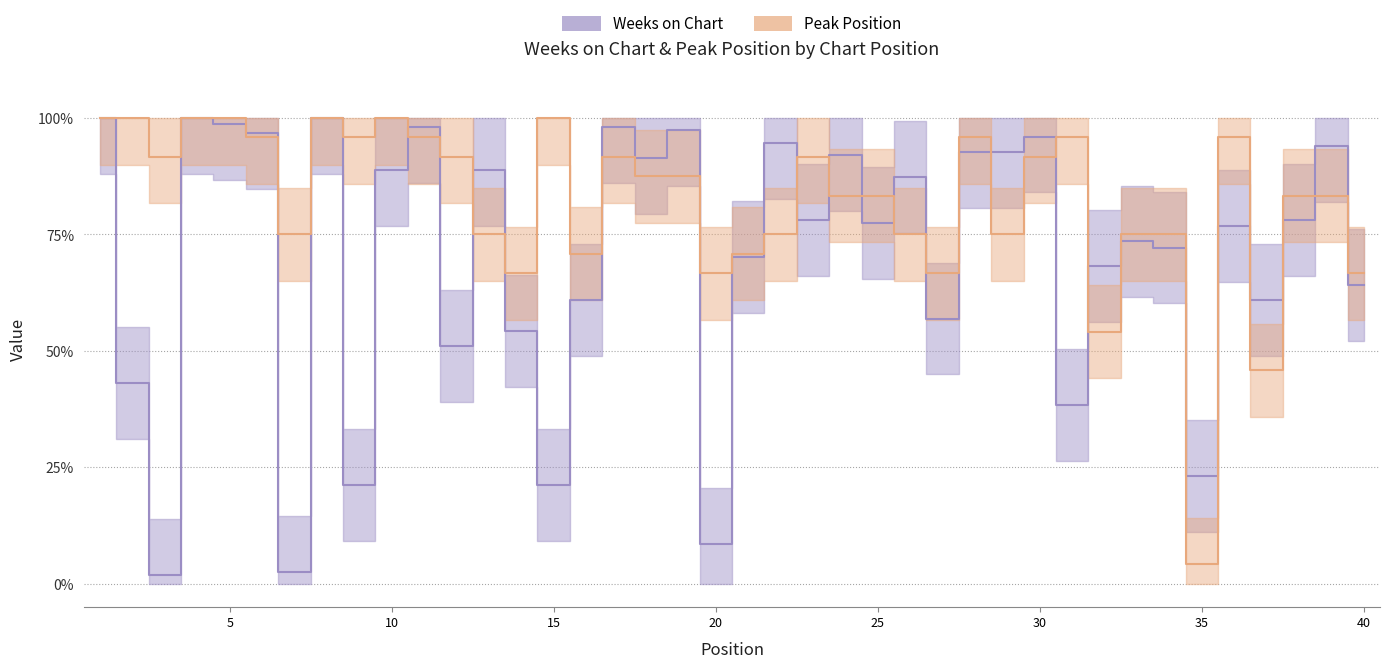

At which category is the sum across all series the highest?

1